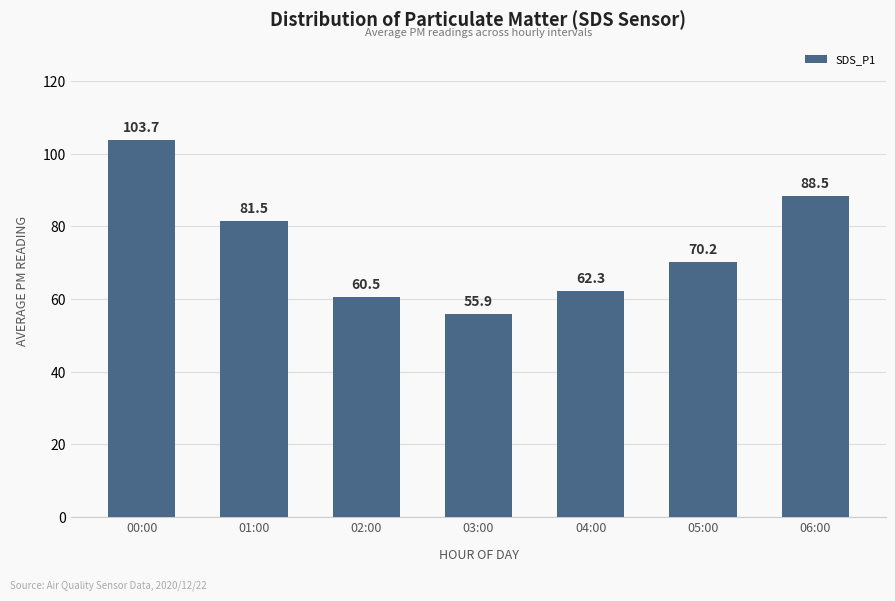

What value does the data have at 05:00?

70.2